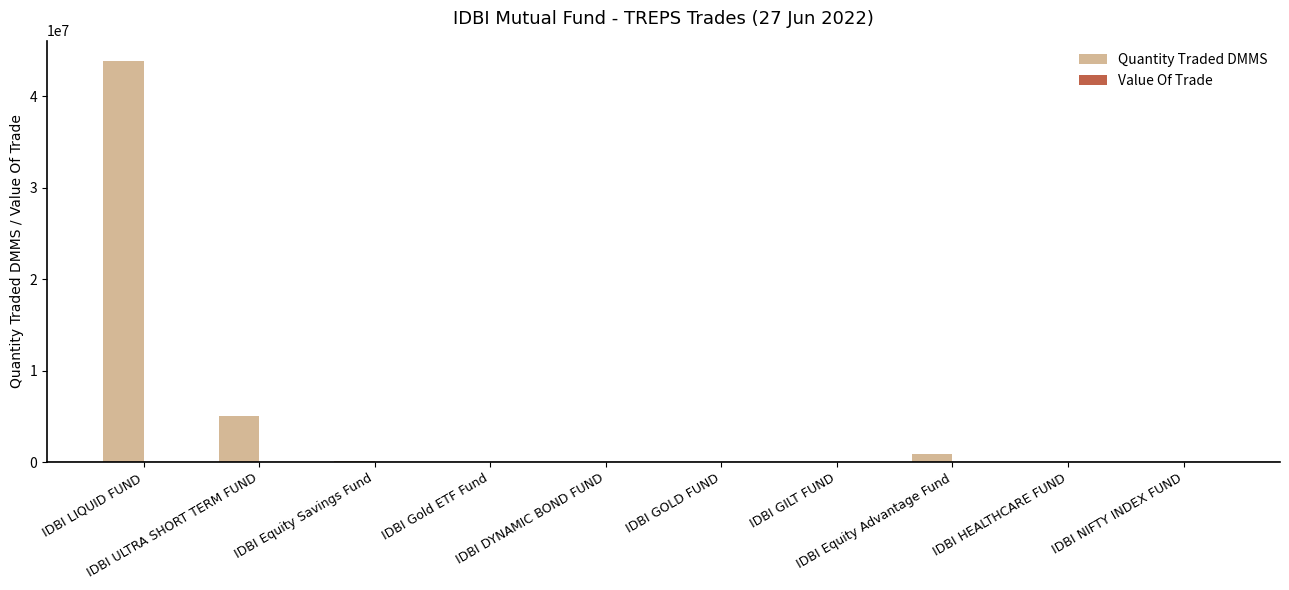

What is the sum of all Quantity Traded DMMS values?

50174087.7